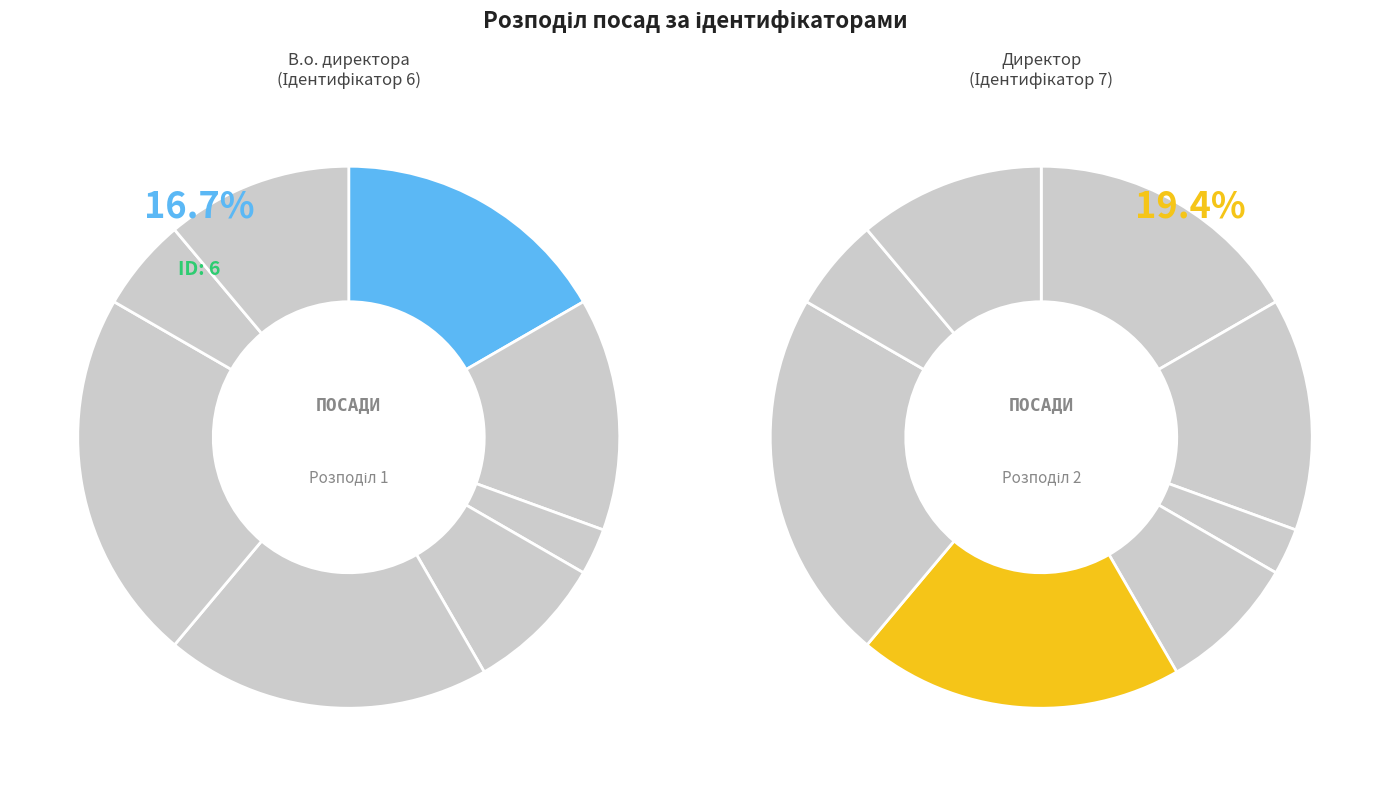

Which slice is the largest?

Завідувач філією